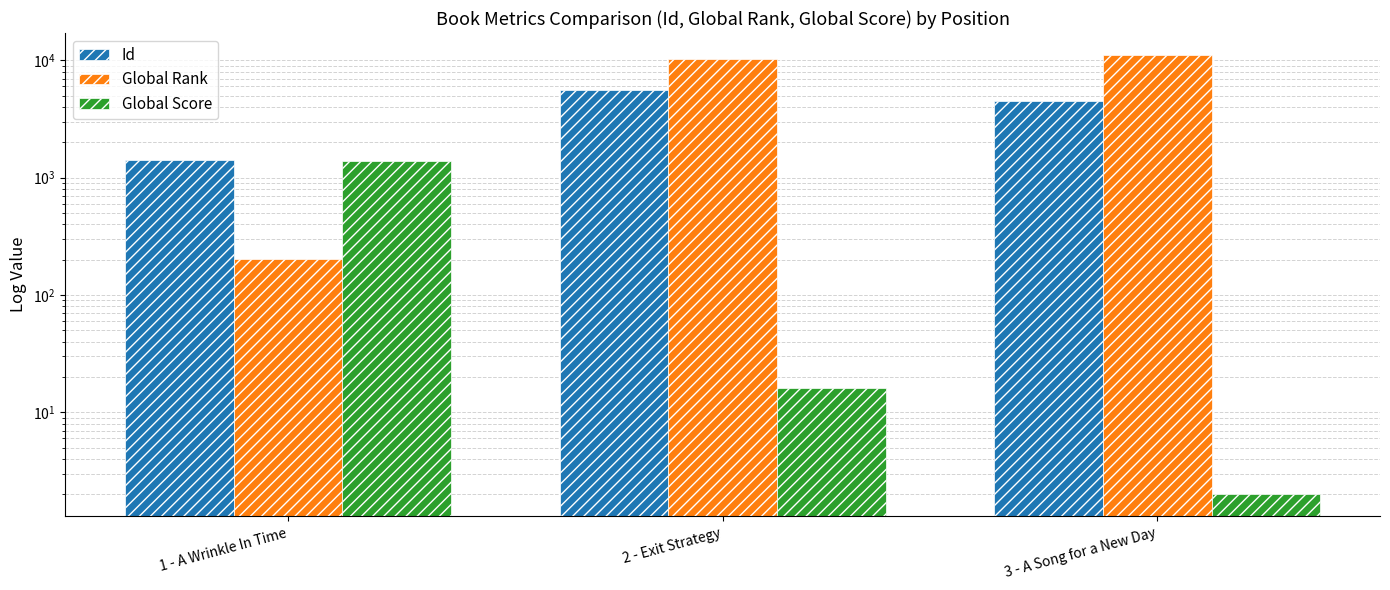

List the series in order of their peak value, highest first.

Global Rank, Id, Global Score